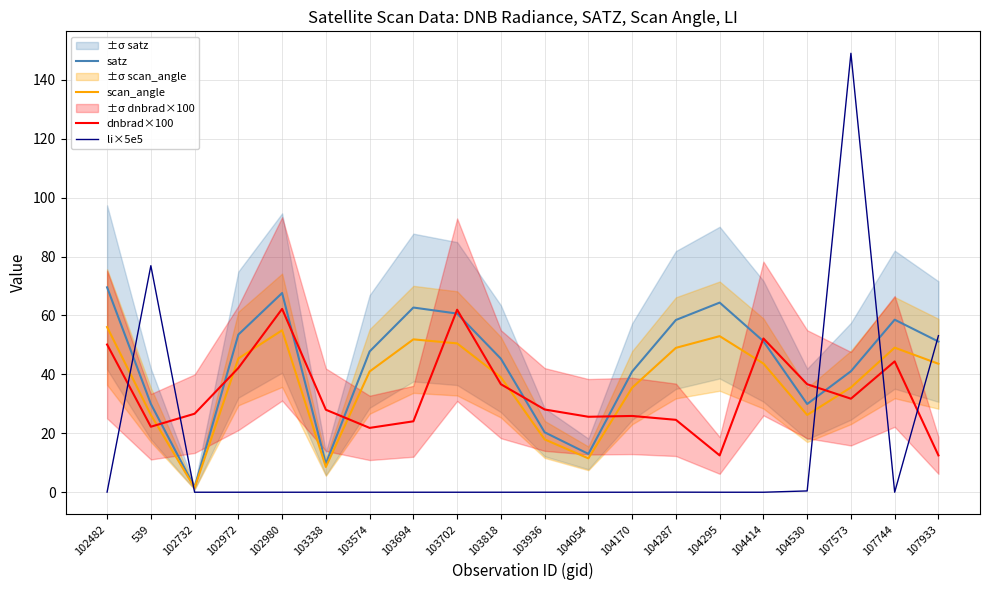

What is the label of the 18th point from the right?

102732